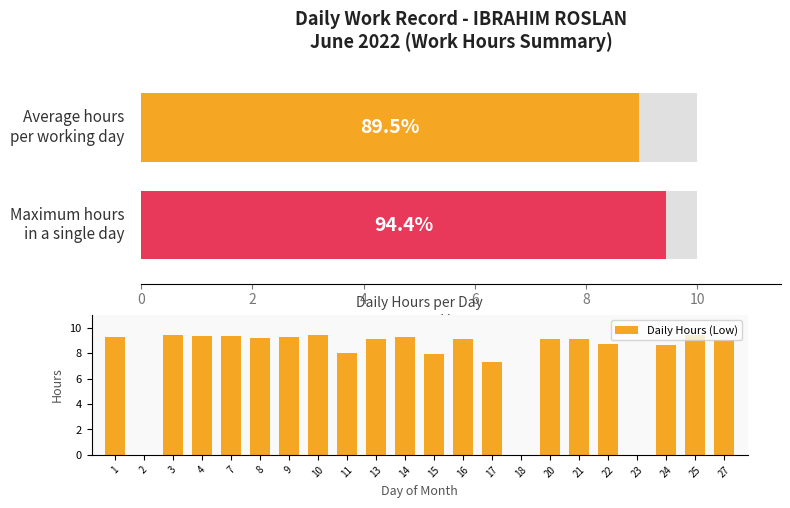

Reading left to right, transcribe all the data shown in this chart.

9.3	0.0	9.4	9.3	9.4	9.2	9.3	9.4	8.0	9.1	9.3	7.9	9.1	7.3	0.0	9.1	9.1	8.7	0.0	8.7	9.4	9.1